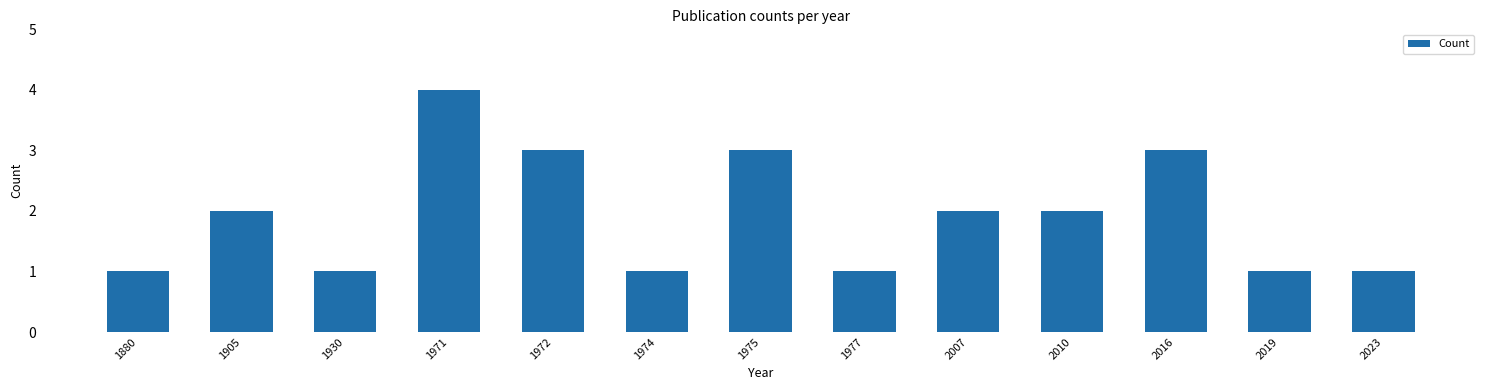

True or false: the data shows 2 at 2010.

True